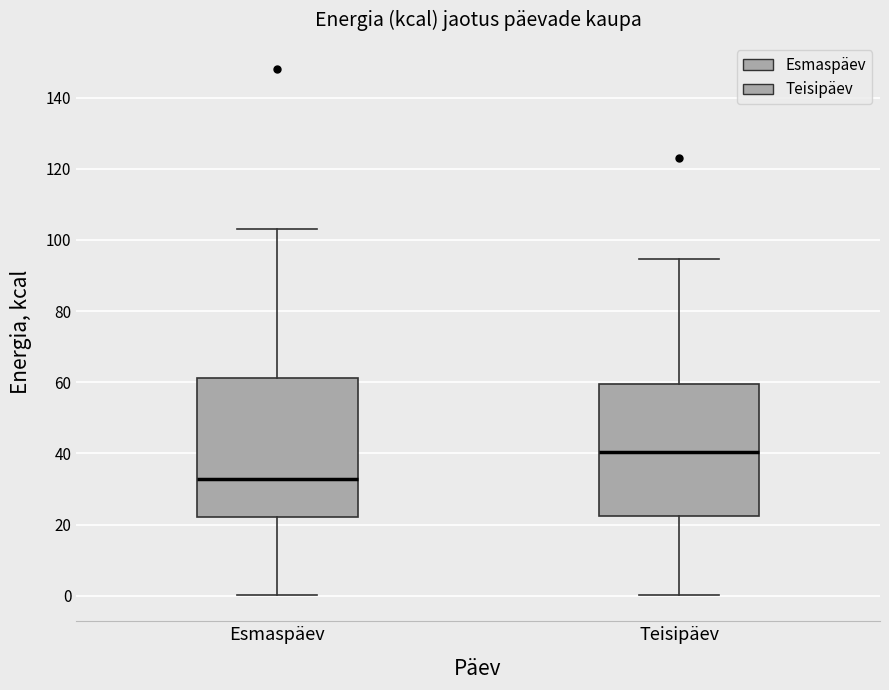

Reading left to right, read every box against the y-axis: the position of its median line, the range the box covers, and the ends of its whiskers. The values are not printed on the chart, so give them approximately, as read against the axis.

Esmaspäev: median 32, box 22 to 62, whiskers 0 to 102
Teisipäev: median 40, box 22 to 60, whiskers 0 to 94